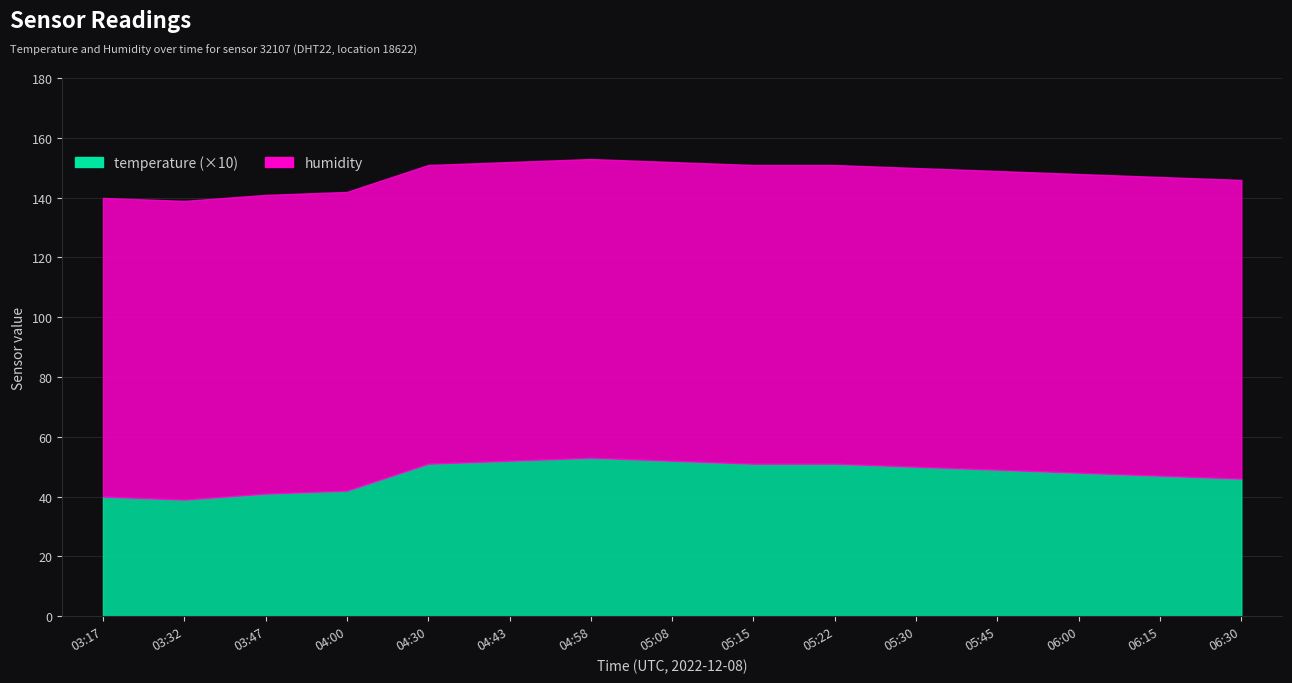

At which category is the sum across all series the highest?

04:58